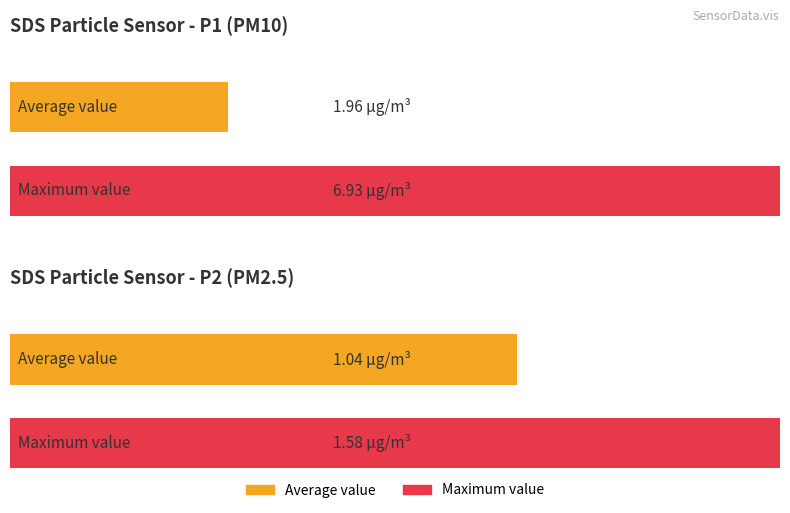

At which category does the chart reach its peak across all series?

SDS_P1 Max